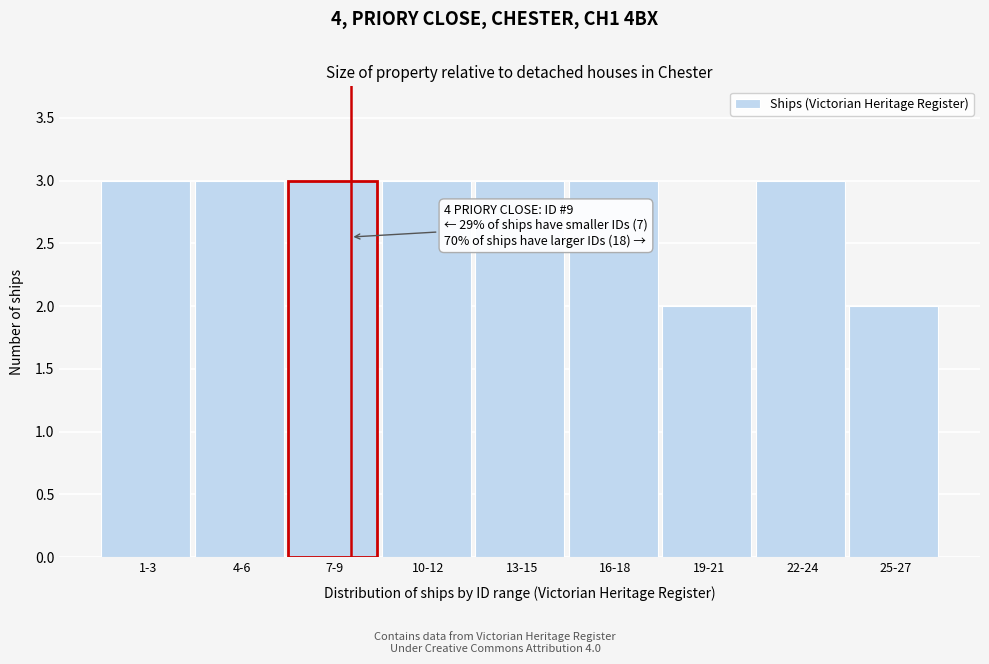

Reading left to right, what are all the values shown in this chart?

3	3	3	3	3	3	2	3	2